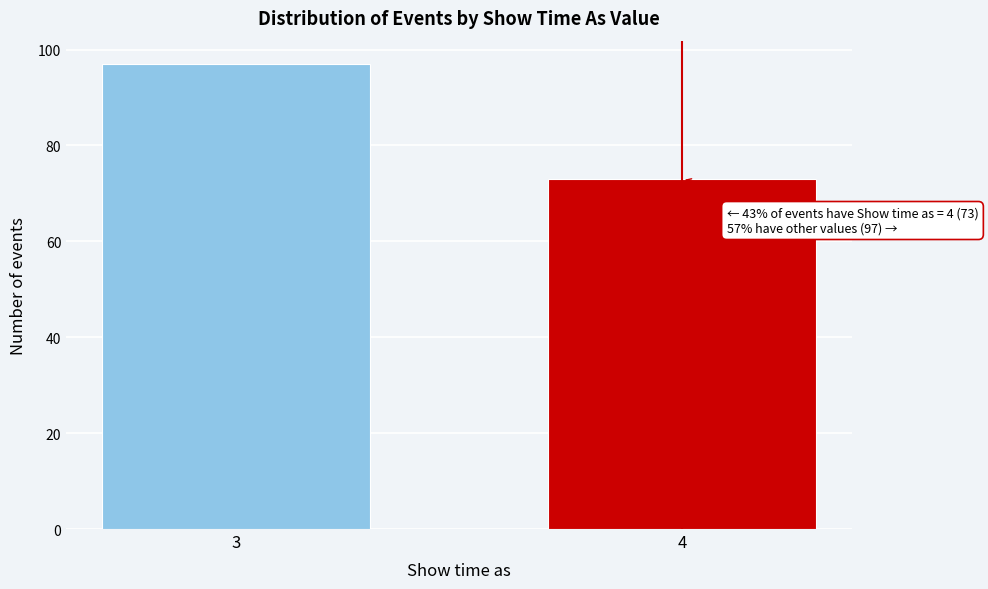

Reading left to right, list all the values displayed in this chart.

3=97	4=73